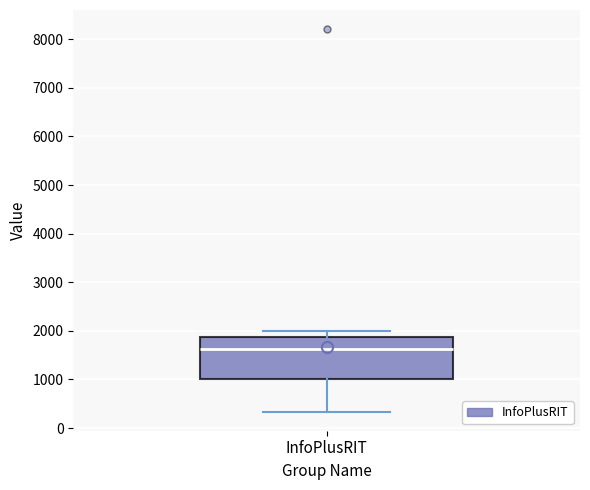

Read this box plot against the y-axis: the position of the median line, the range covered by the box, and the ends of both whiskers. The values are not printed on the chart, so give them approximately, as read against the axis.

median 1600, box 1000 to 1900, whiskers 300 to 2000